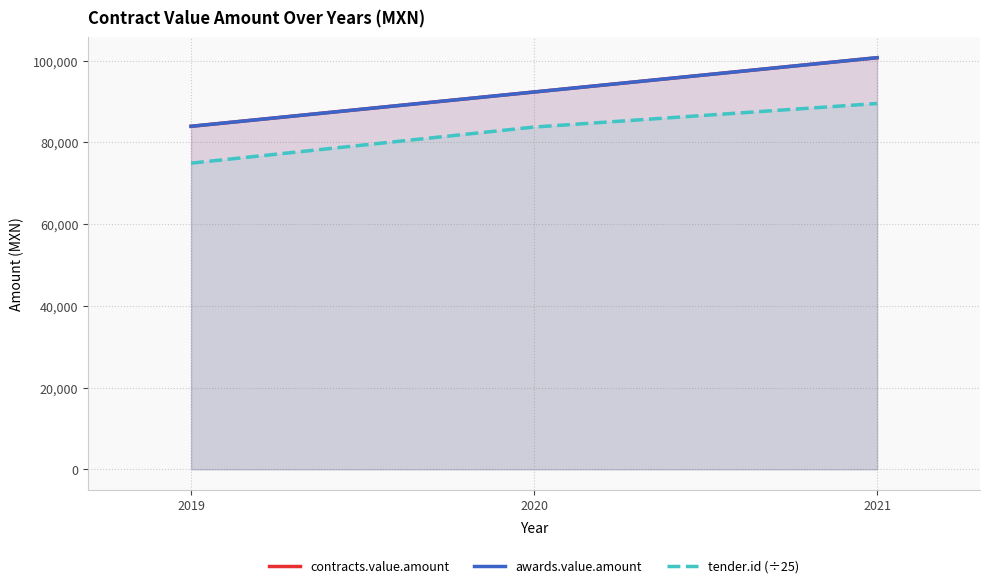

What is the greatest value displayed?

100699.3